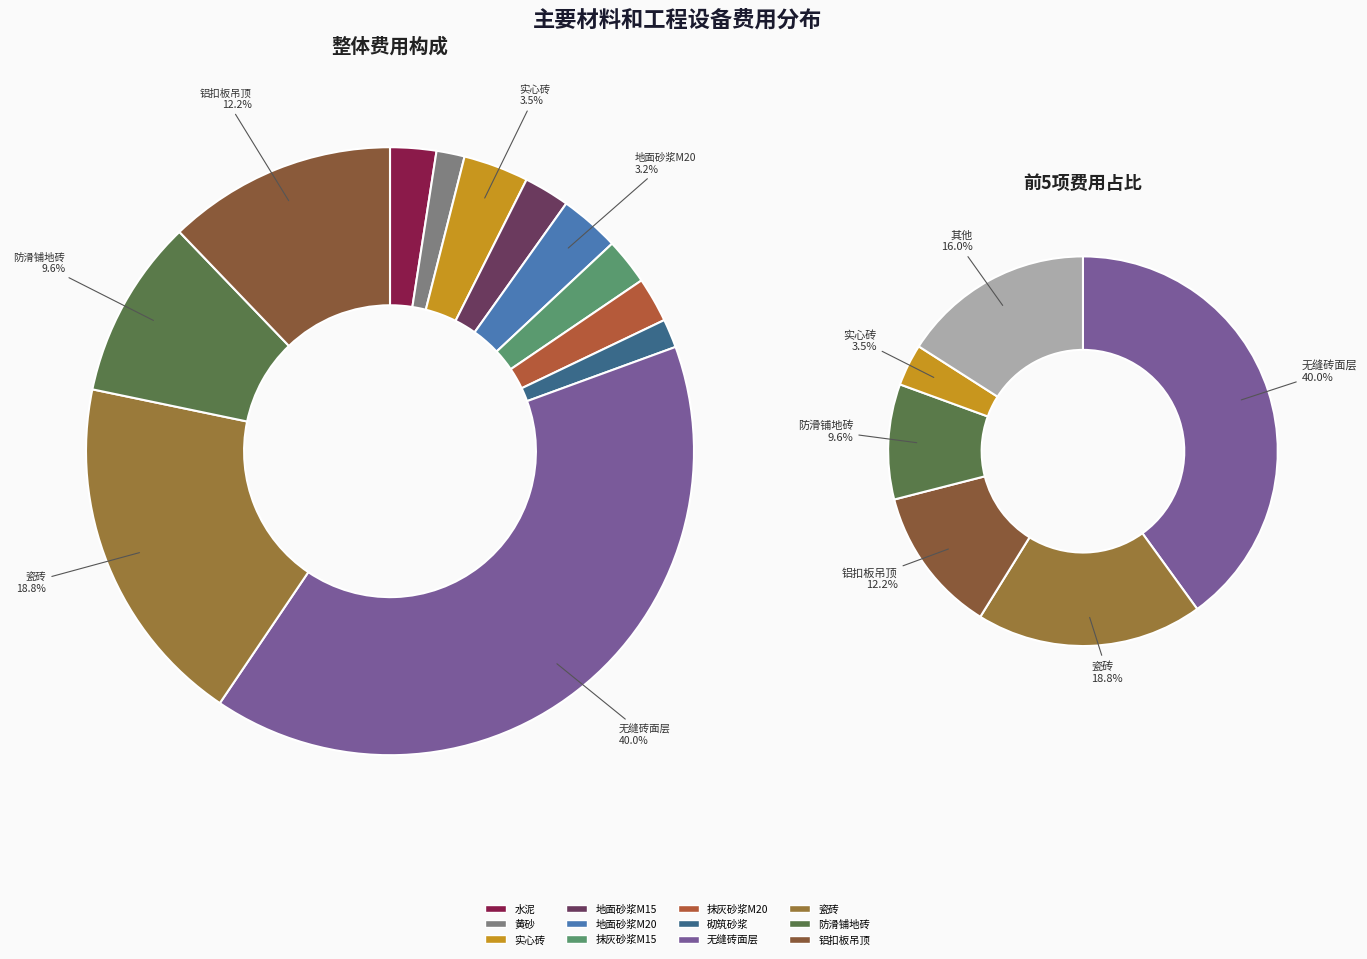

Count the number of slices in the pie.

12